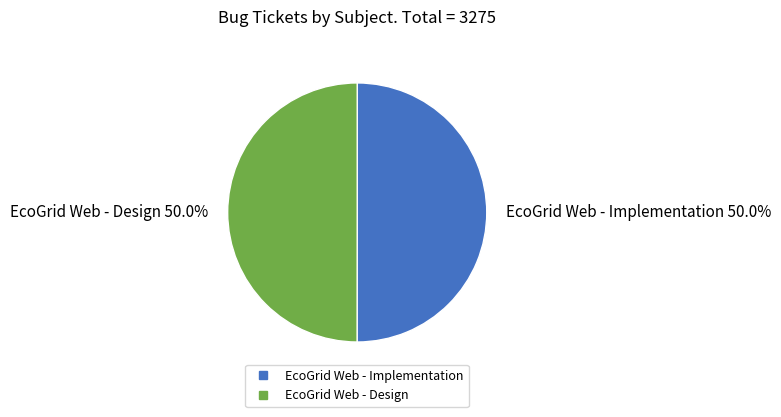

What is the ratio of the value at EcoGrid Web - Design to the value at EcoGrid Web - Implementation?

1.0